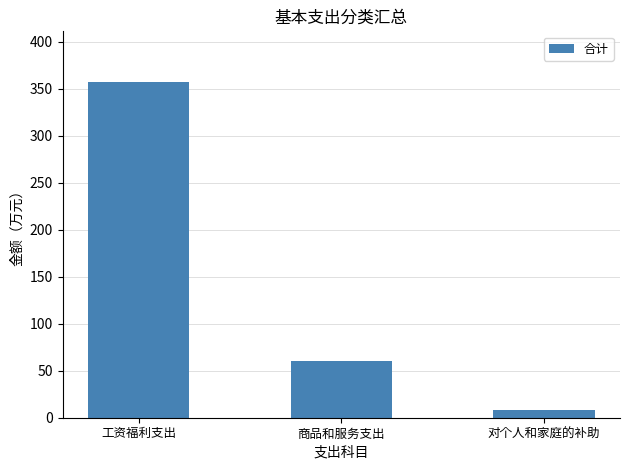

Between 对个人和家庭的补助 and 商品和服务支出, which is larger?

商品和服务支出